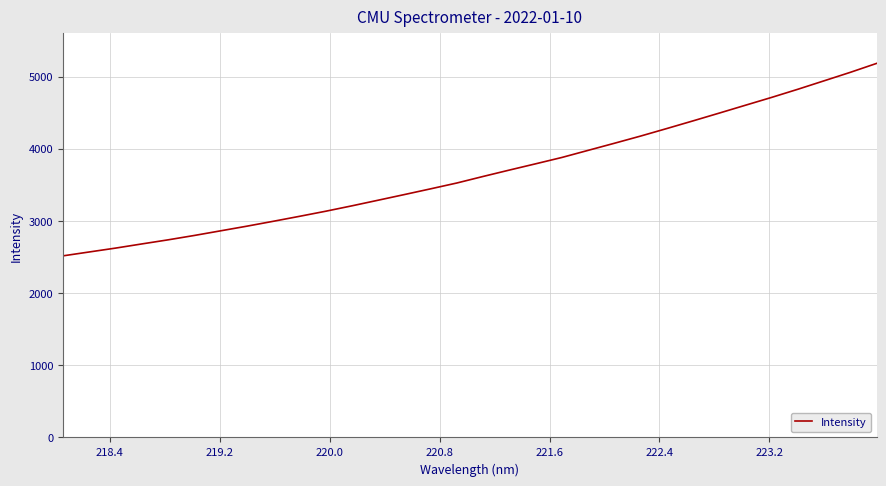

What is the difference between the maximum and minimum values?

2667.5